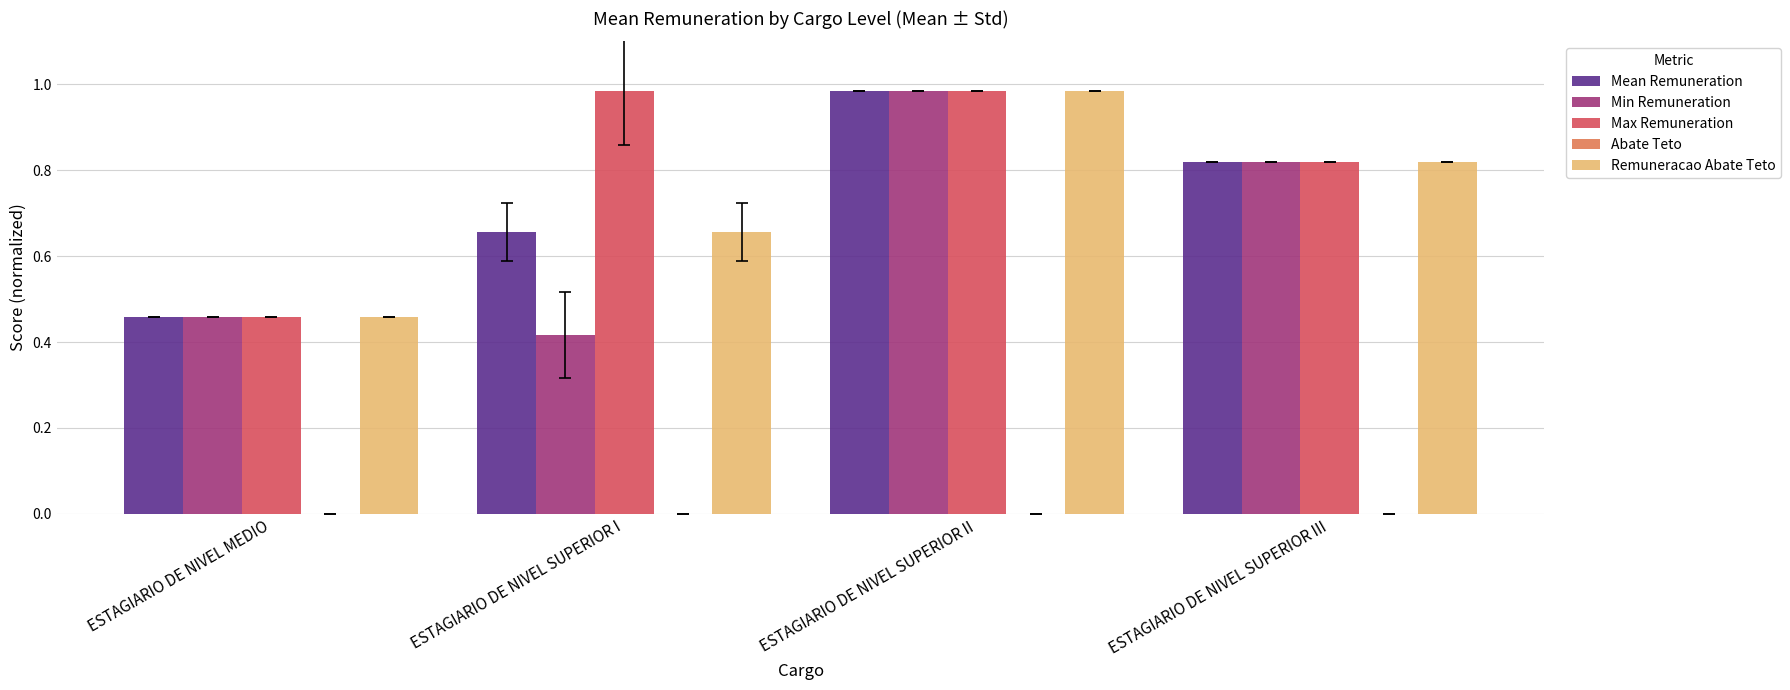

What is the sum of the Min Remuneration values at ESTAGIARIO DE NIVEL SUPERIOR III and ESTAGIARIO DE NIVEL SUPERIOR I?

1.2